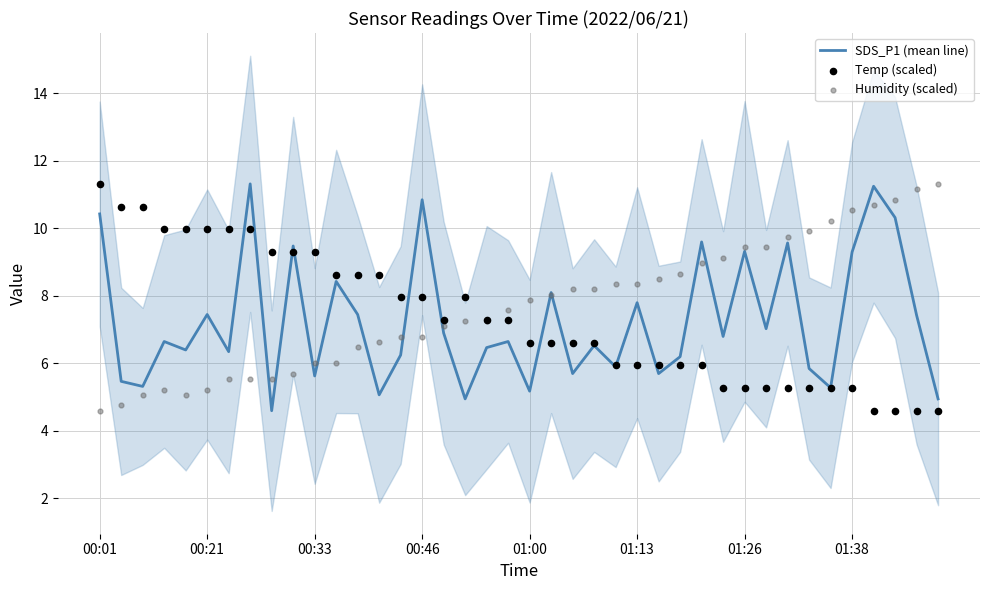

Which series contains the highest Y value?

SDS_P1 (mean line)